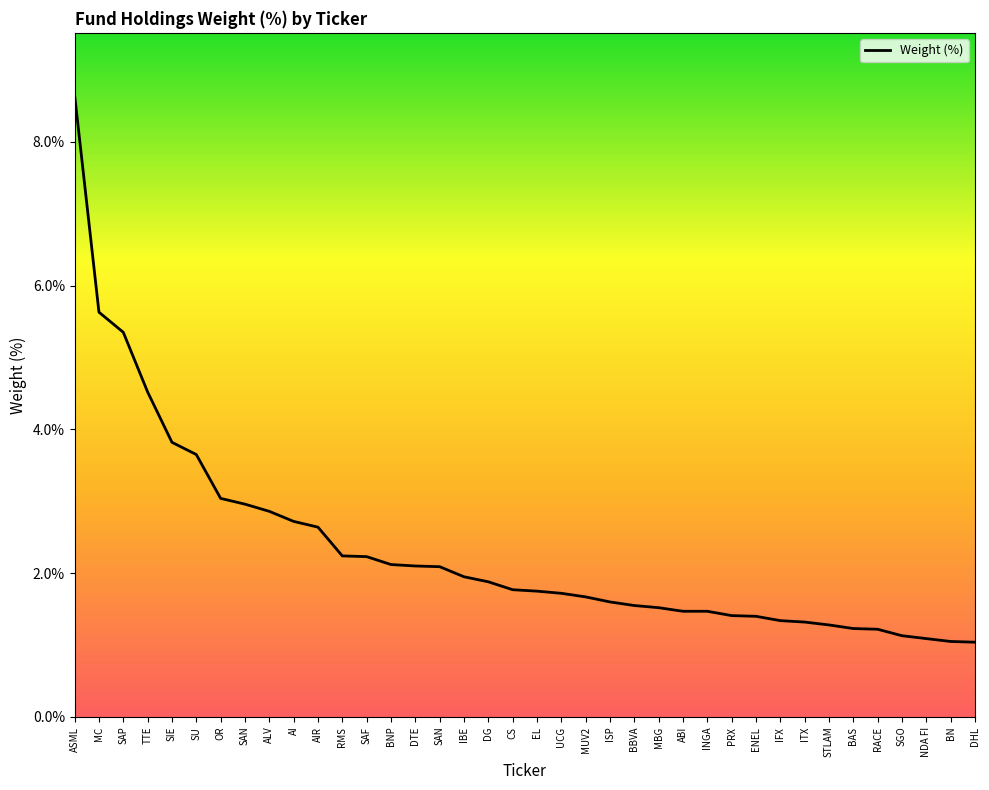

List the labels in order of value, largest first.

ASML, MC, SAP, TTE, SIE, SU, OR, SAN, ALV, AI, AIR, RMS, SAF, BNP, DTE, SAN, IBE, DG, CS, EL, UCG, MUV2, ISP, BBVA, MBG, ABI, INGA, PRX, ENEL, IFX, ITX, STLAM, BAS, RACE, SGO, NDA FI, BN, DHL